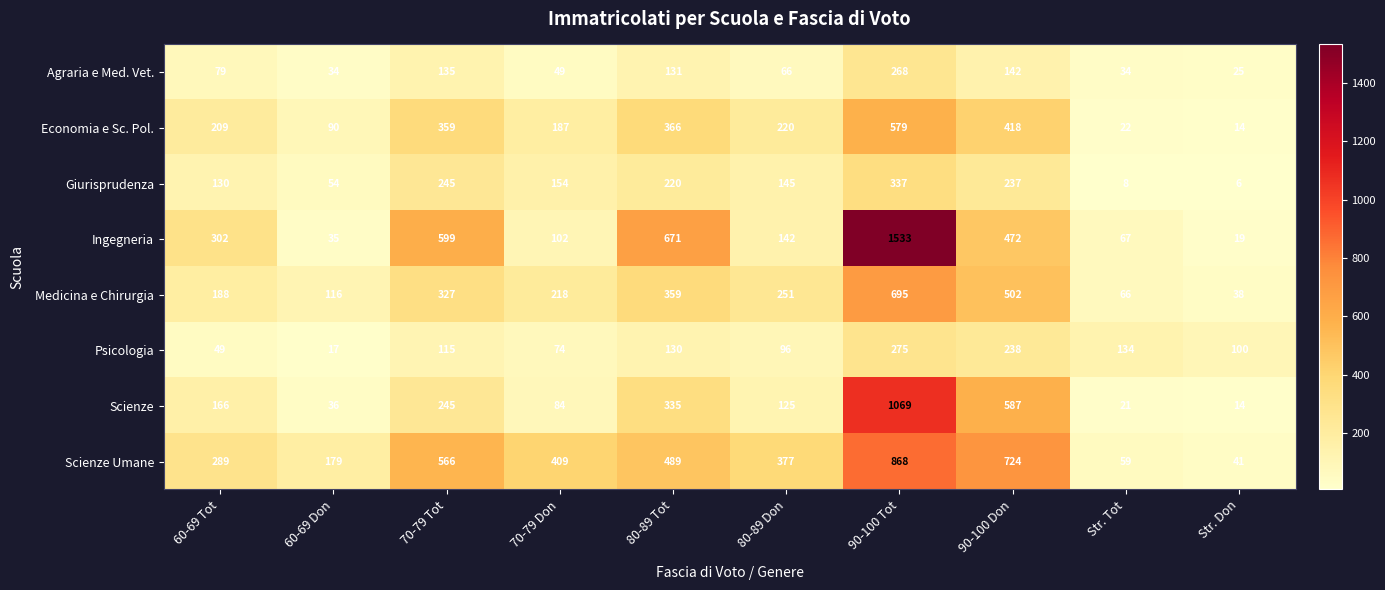

How many categories are shown in the chart?

10